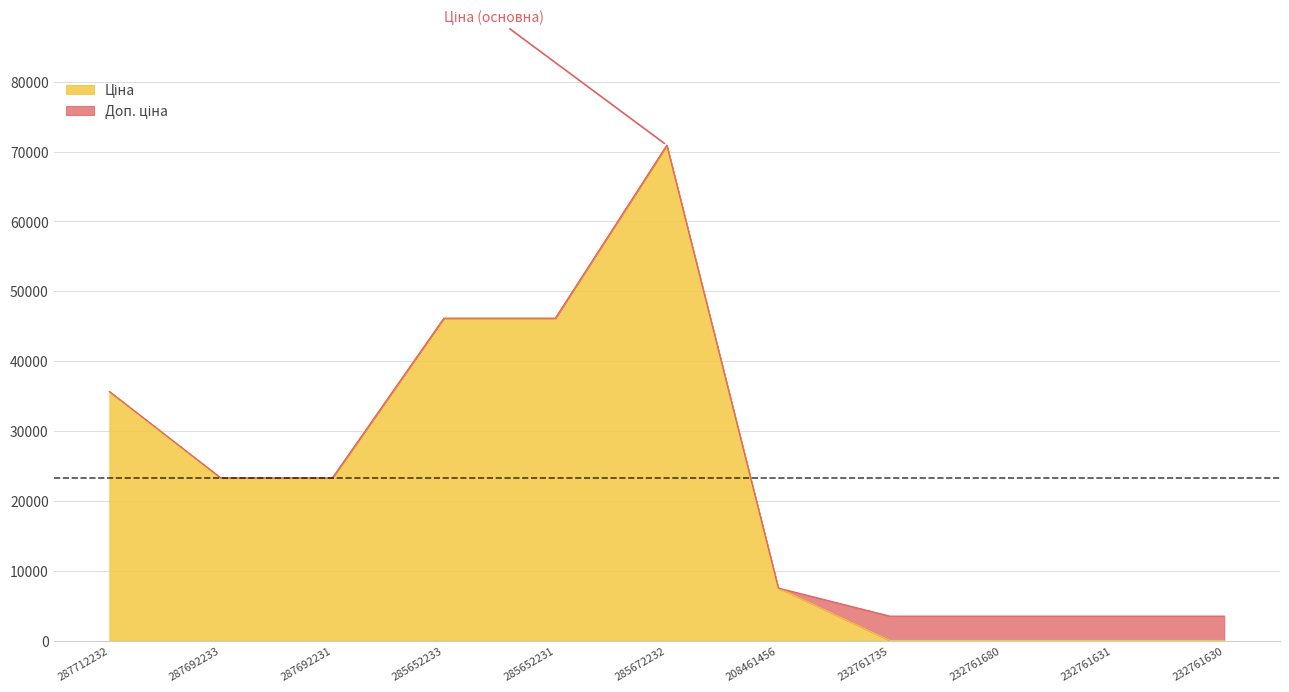

What is the sum of all Доп. ціна values?

266972.4